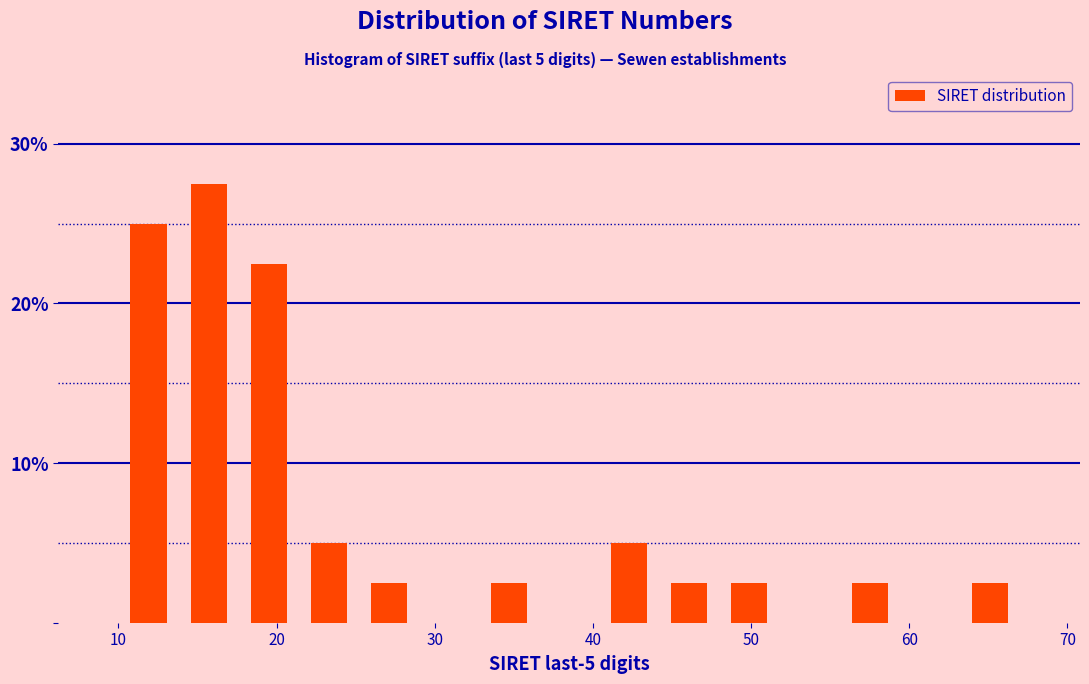

Around what value on the x-axis is the tallest bar? Give the approximate position of its centre, as read against the axis.

16